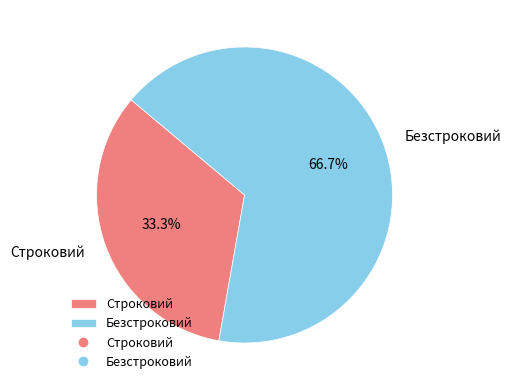

To the nearest percent, what is the difference between the largest and smallest slice percentages?

33%